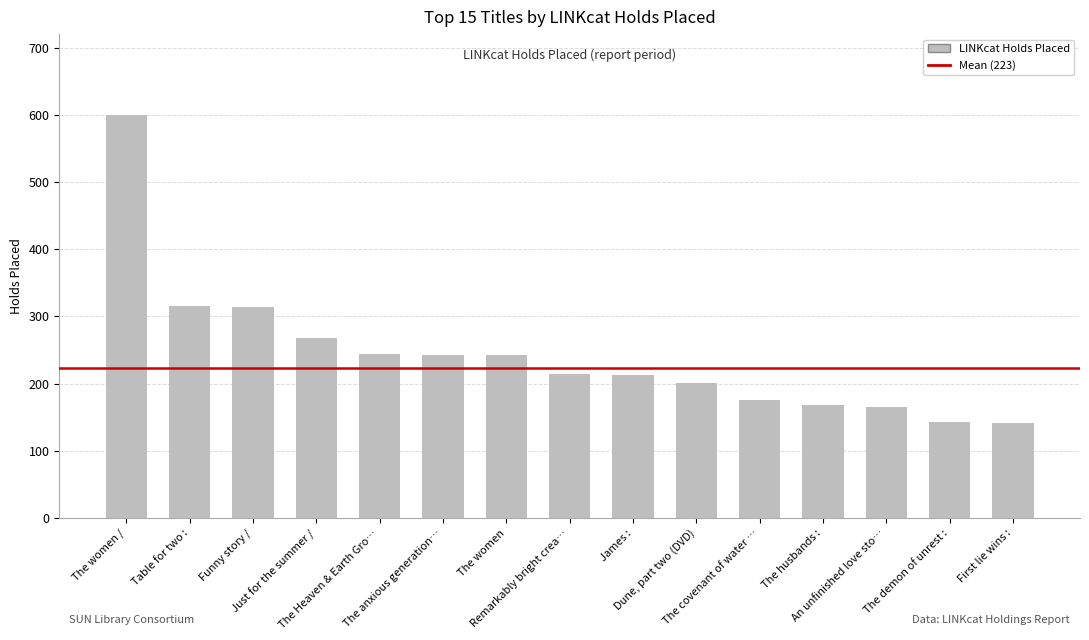

What is the average value?

243